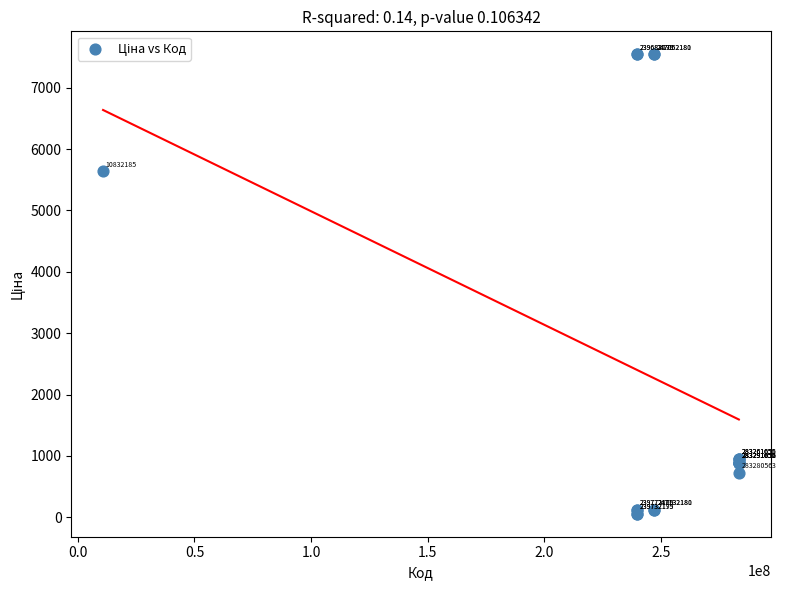

What Y value in the scatter plot is closest to 3801?

5636.0